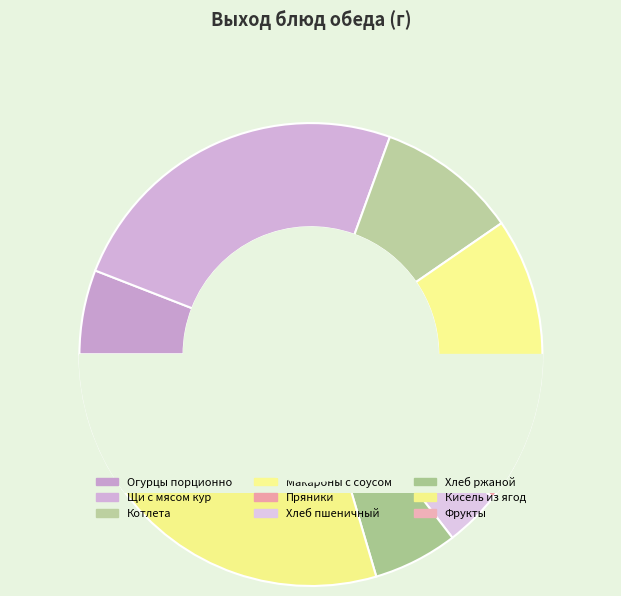

To the nearest percent, what is the difference between the largest and smallest slice percentages?

22%